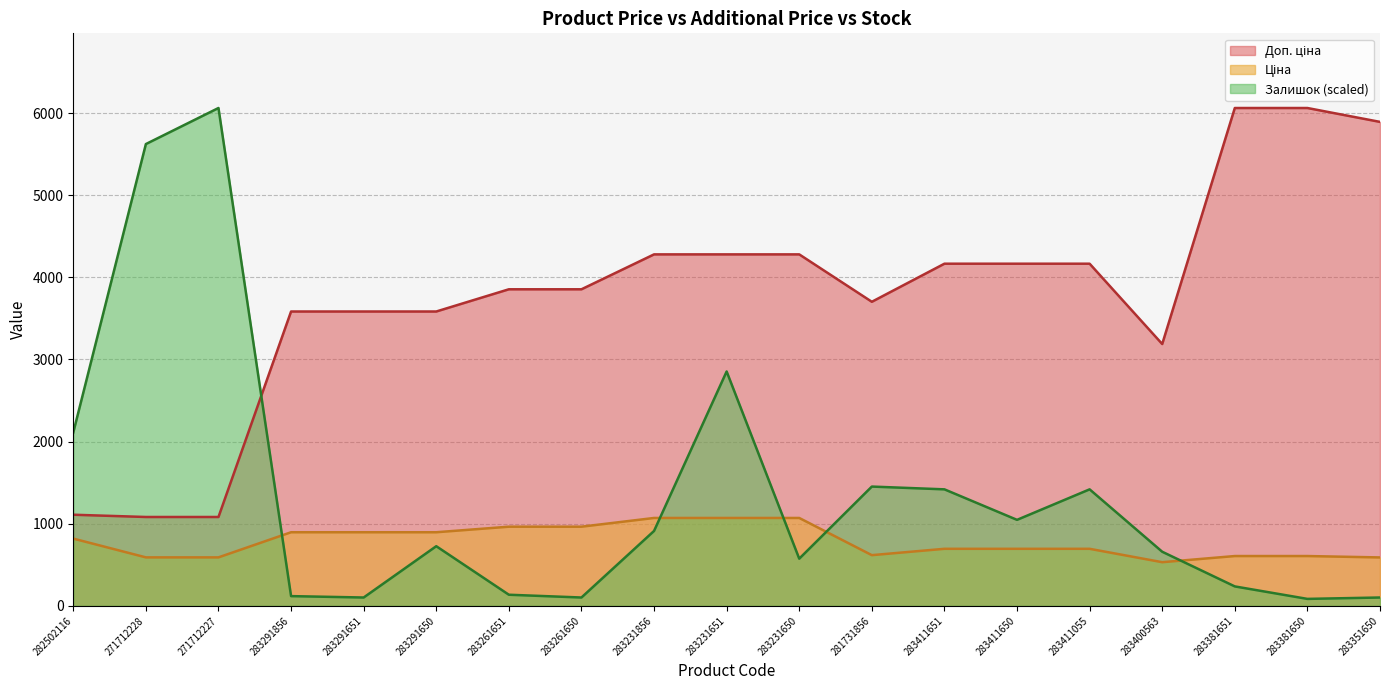

Count the number of categories in the chart.

19